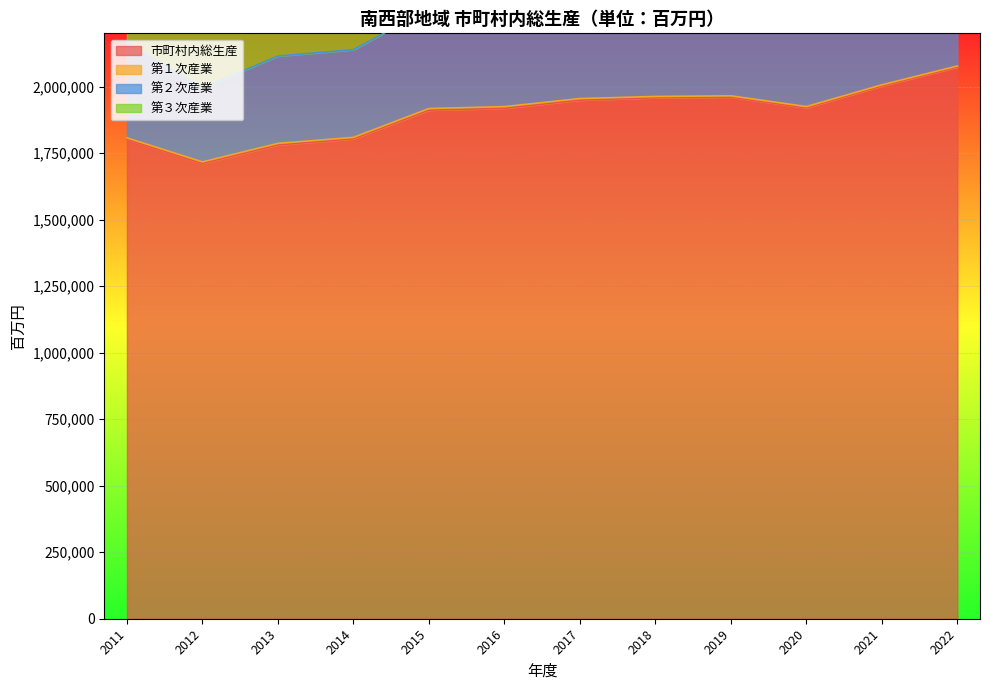

At which category does 市町村内総生産 reach its first local peak?

2019